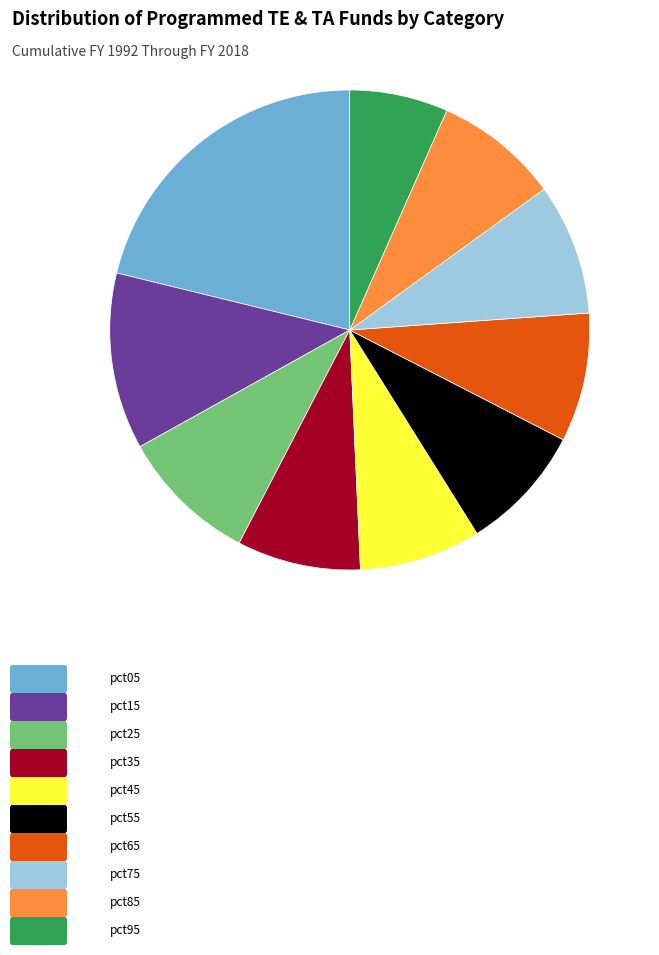

How many slices are in this pie chart?

10